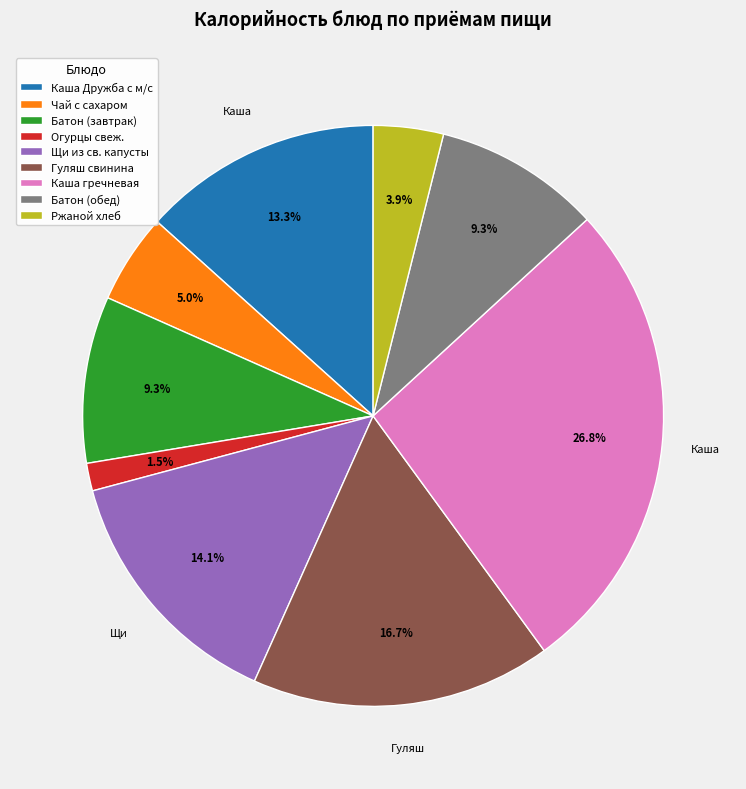

How many slices are in this pie chart?

9